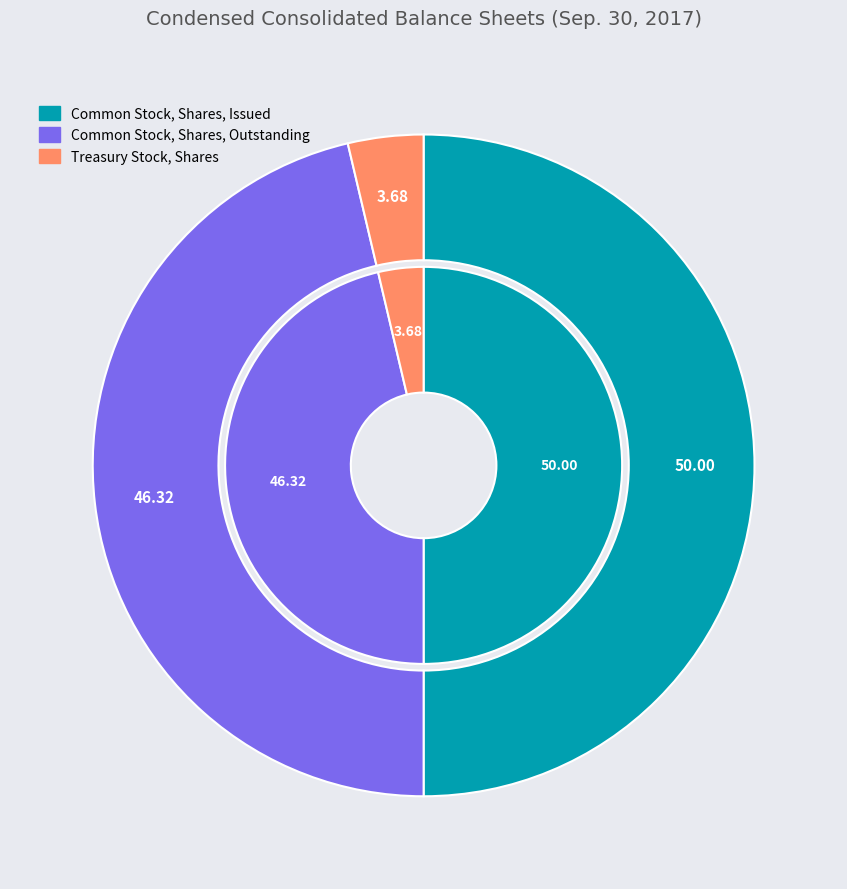

Which slice is the smallest?

Treasury Stock, Shares